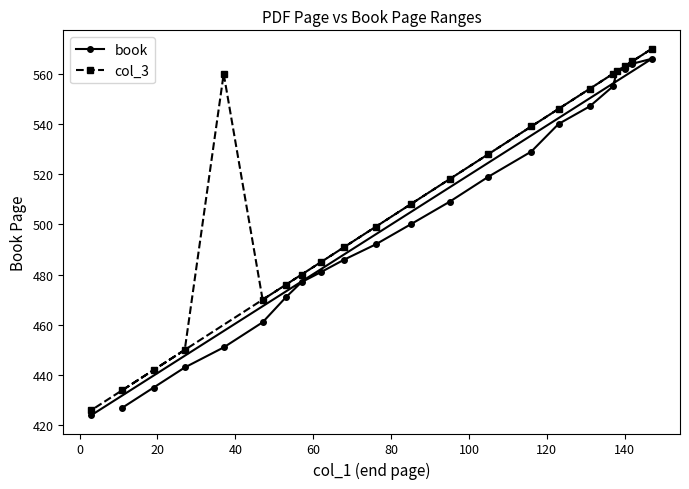

What is the value of the book point at the 8th from the left?

477